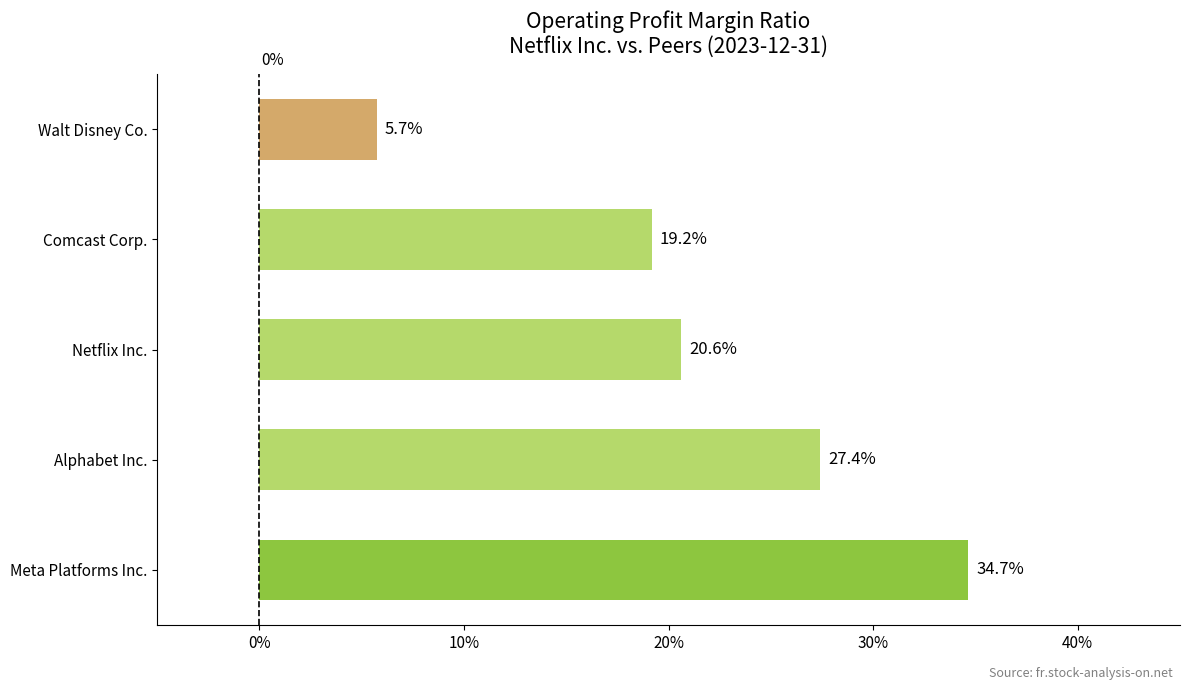

Does the chart contain stacked bars?

No